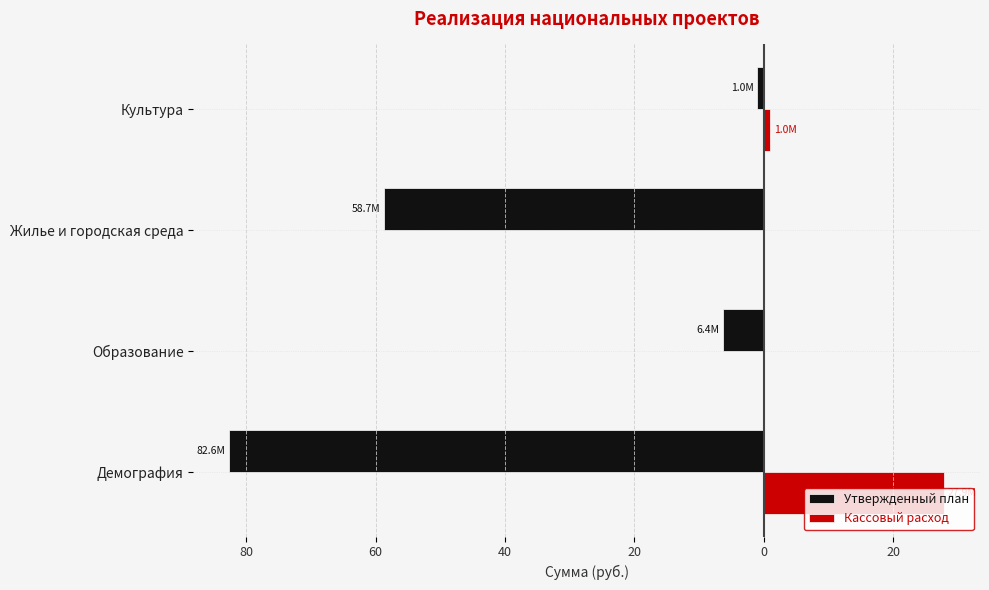

What are all the series names shown in the legend?

Утвержденный план, Кассовый расход